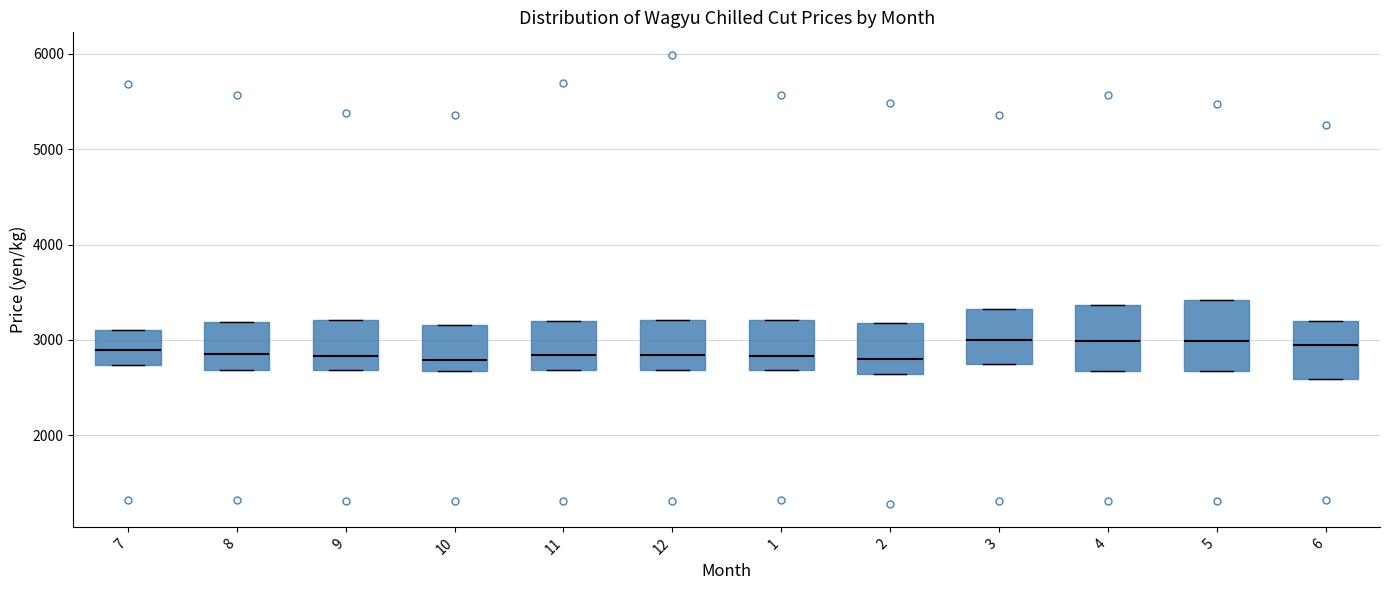

Reading left to right, read every box against the y-axis: the position of its median line, the range the box covers, and the ends of its whiskers. The values are not printed on the chart, so give them approximately, as read against the axis.

7: median 2900, box 2700 to 3100, whiskers 2700 to 3100
8: median 2900, box 2700 to 3200, whiskers 2700 to 3200
9: median 2800, box 2700 to 3200, whiskers 2700 to 3200
10: median 2800, box 2700 to 3200, whiskers 2700 to 3200
11: median 2800, box 2700 to 3200, whiskers 2700 to 3200
12: median 2800, box 2700 to 3200, whiskers 2700 to 3200
1: median 2800, box 2700 to 3200, whiskers 2700 to 3200
2: median 2800, box 2600 to 3200, whiskers 2600 to 3200
3: median 3000, box 2700 to 3300, whiskers 2700 to 3300
4: median 3000, box 2700 to 3400, whiskers 2700 to 3400
5: median 3000, box 2700 to 3400, whiskers 2700 to 3400
6: median 2900, box 2600 to 3200, whiskers 2600 to 3200